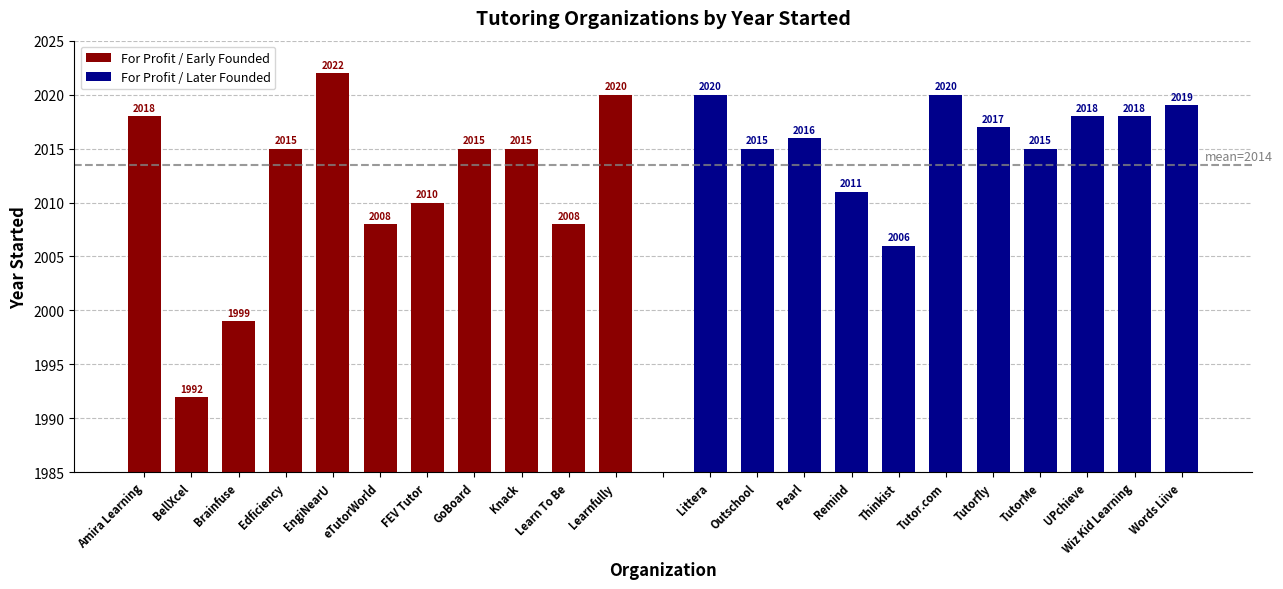

What is the minimum value for For Profit / Early Founded?

1992